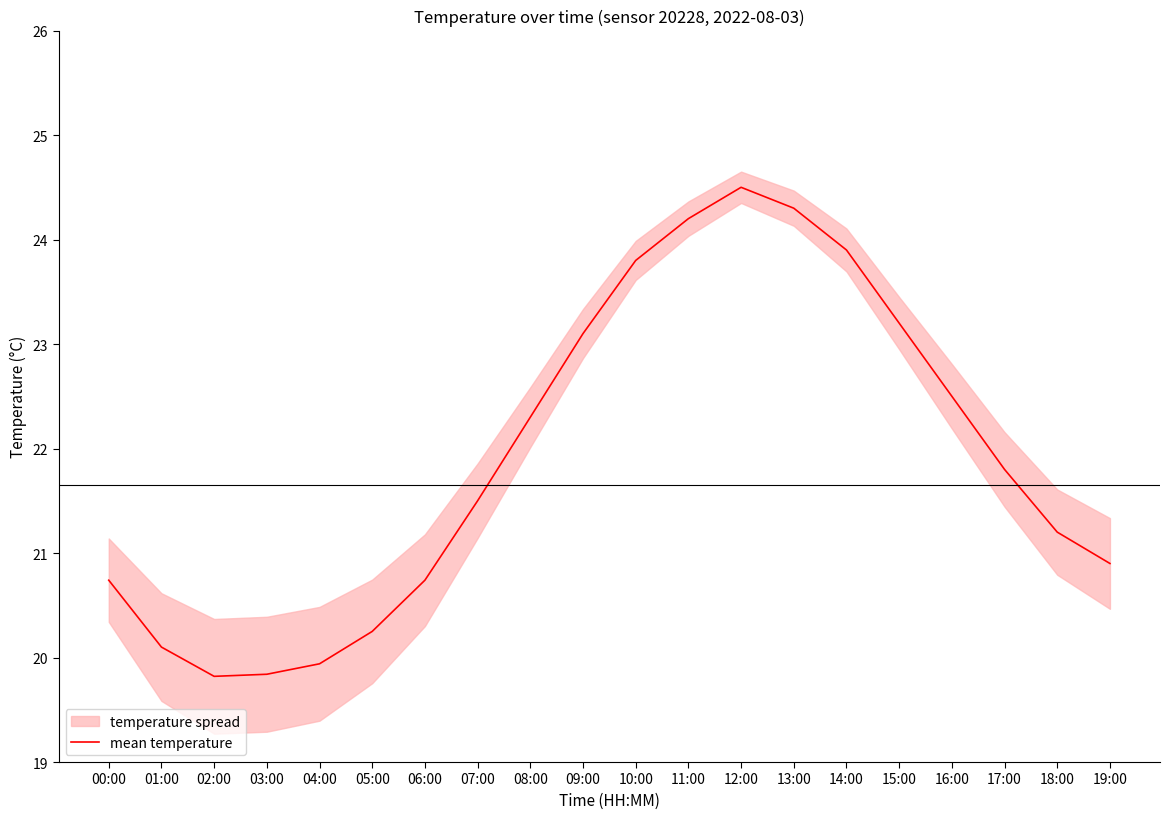

What is the difference between the maximum and minimum values?

4.7